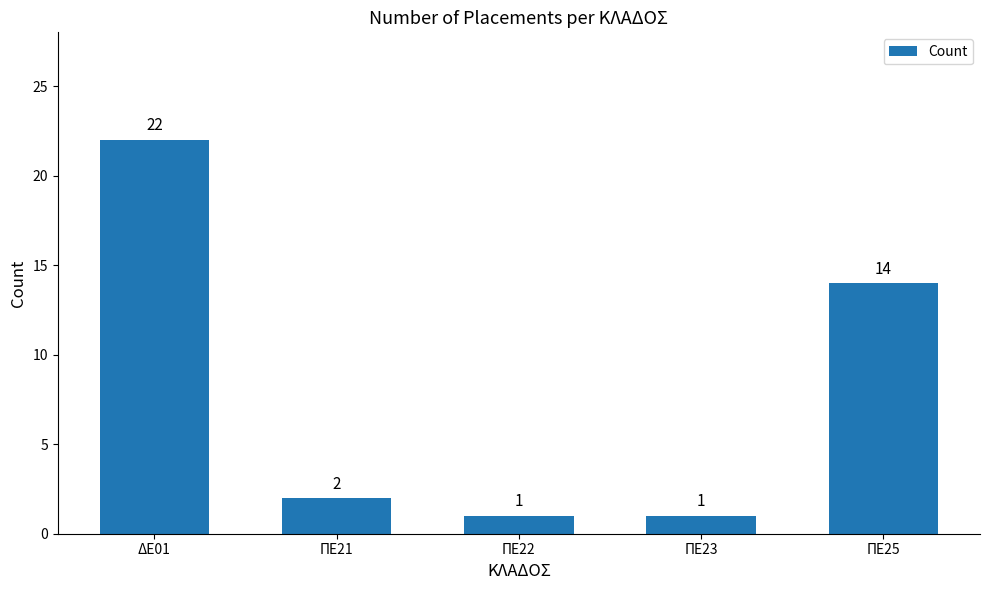

What is the average value?

8